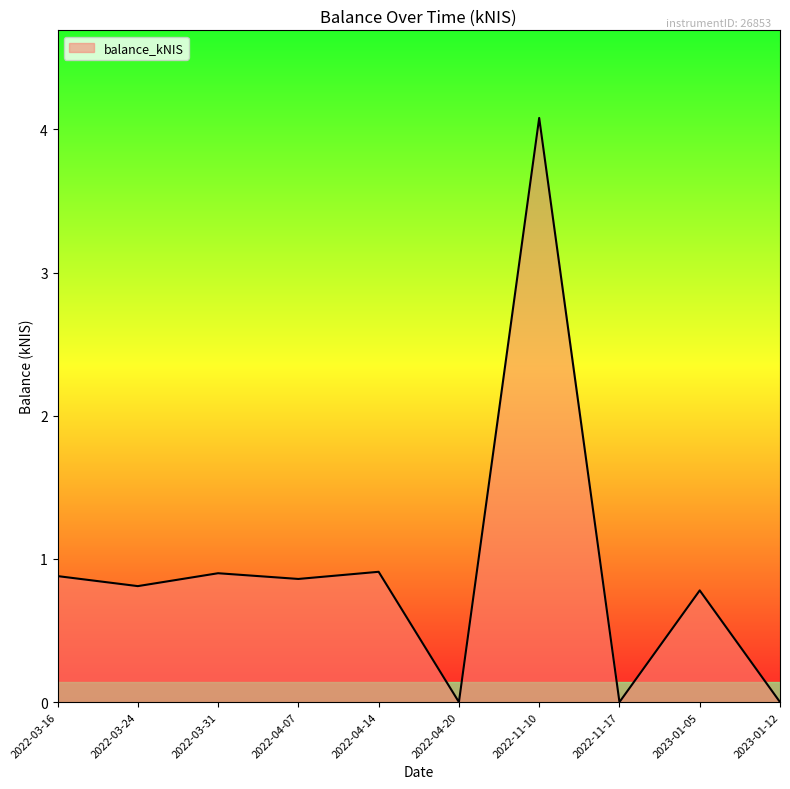

True or false: the data shows 0.0 at 2022-11-17.

True